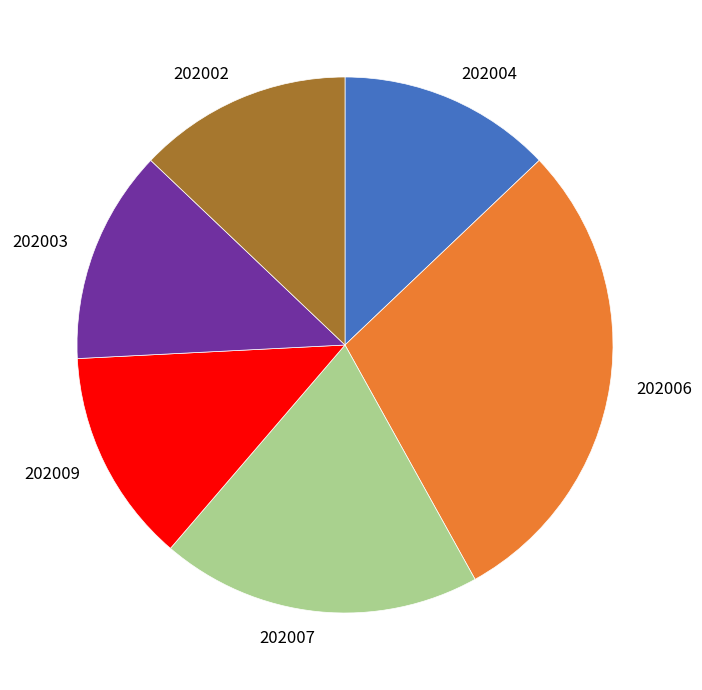

Do 202004 and 202006 together represent more than half of the pie?

No